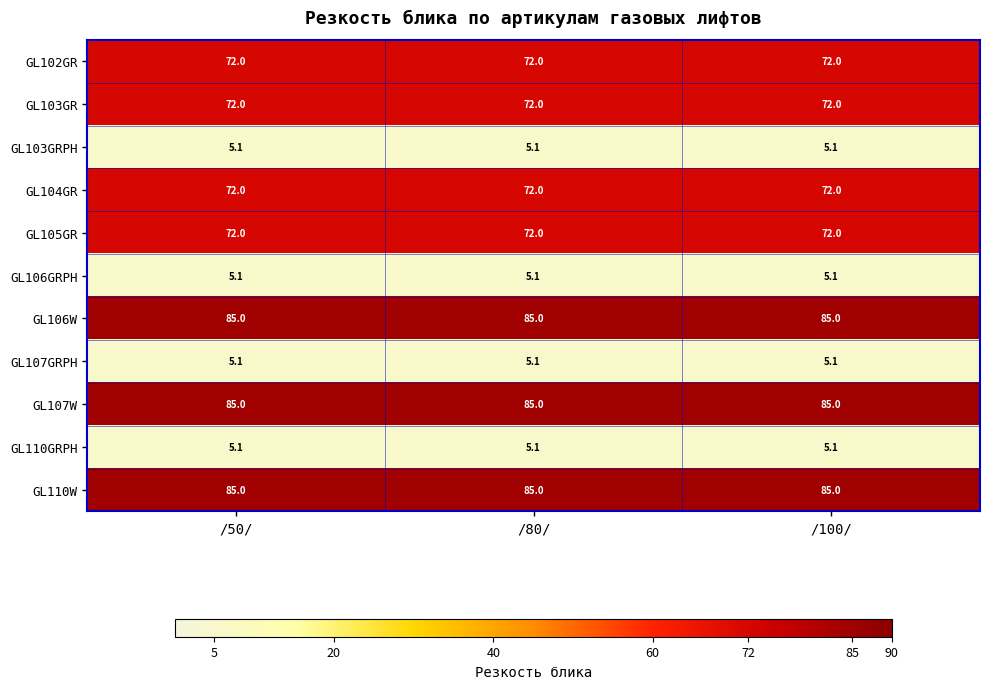

What is the approximate value of GL107GRPH at /50/?

5.1